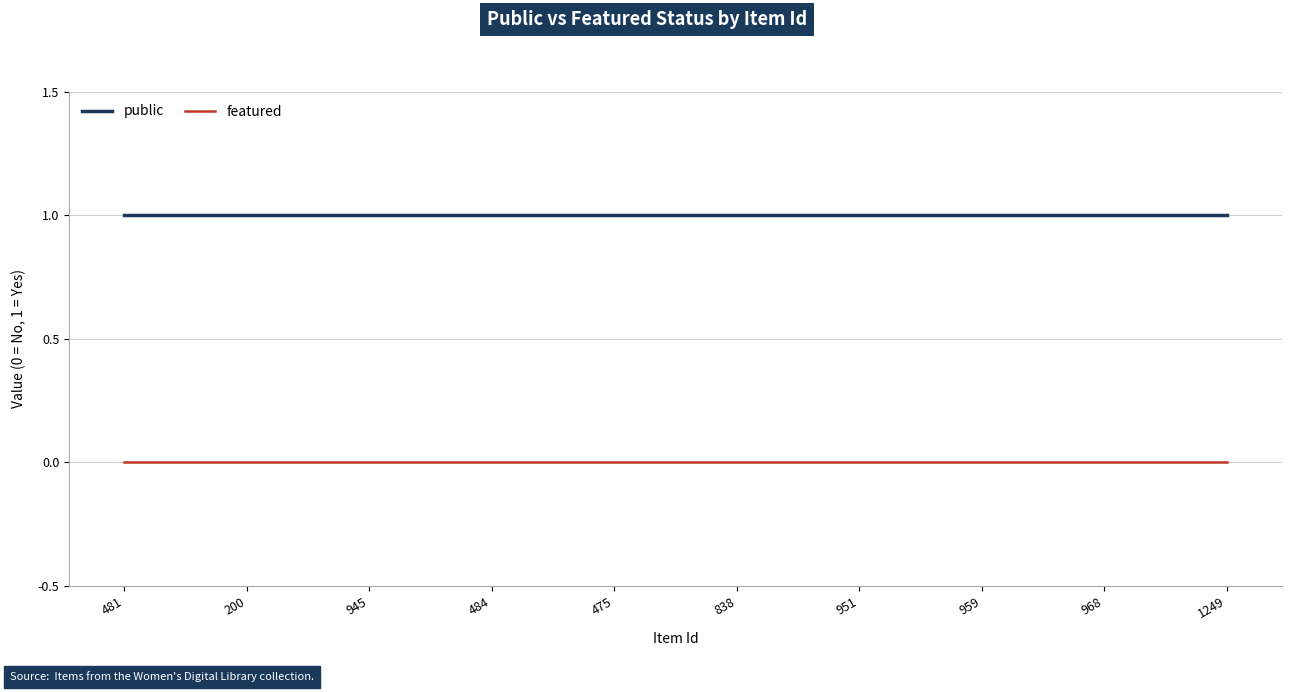

What are all the series names shown in the legend?

public, featured